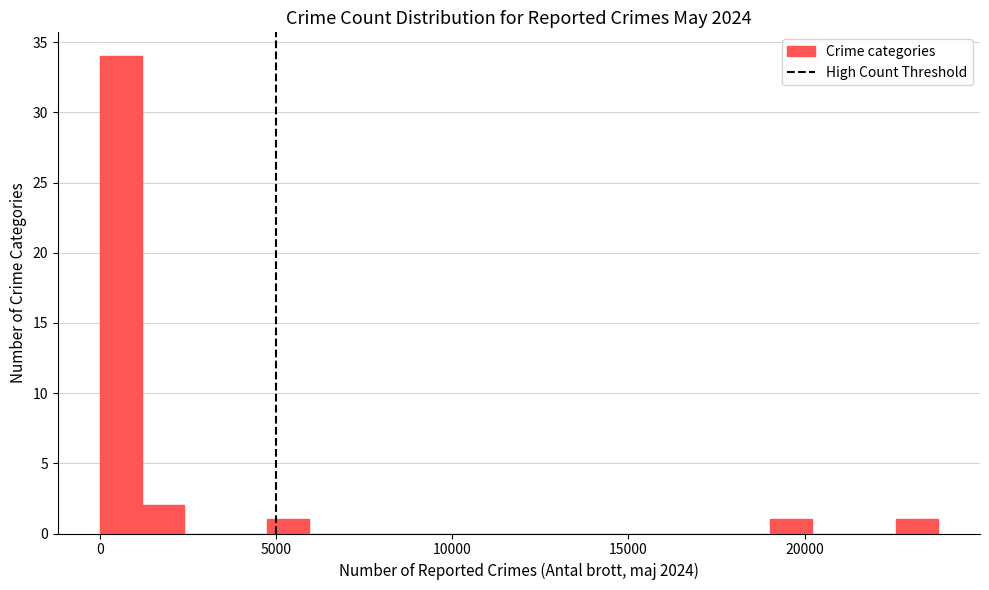

Read against the x-axis, roughly where is the centre of the tallest bar?

500